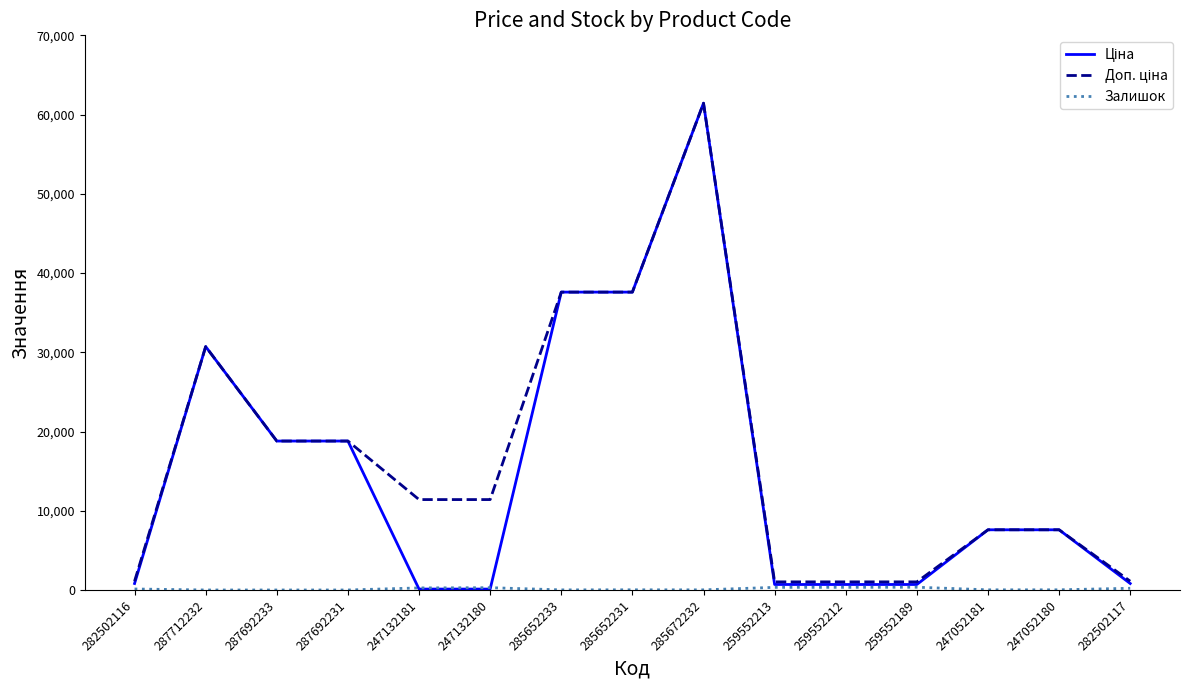

At which category is the sum across all series the highest?

285672232